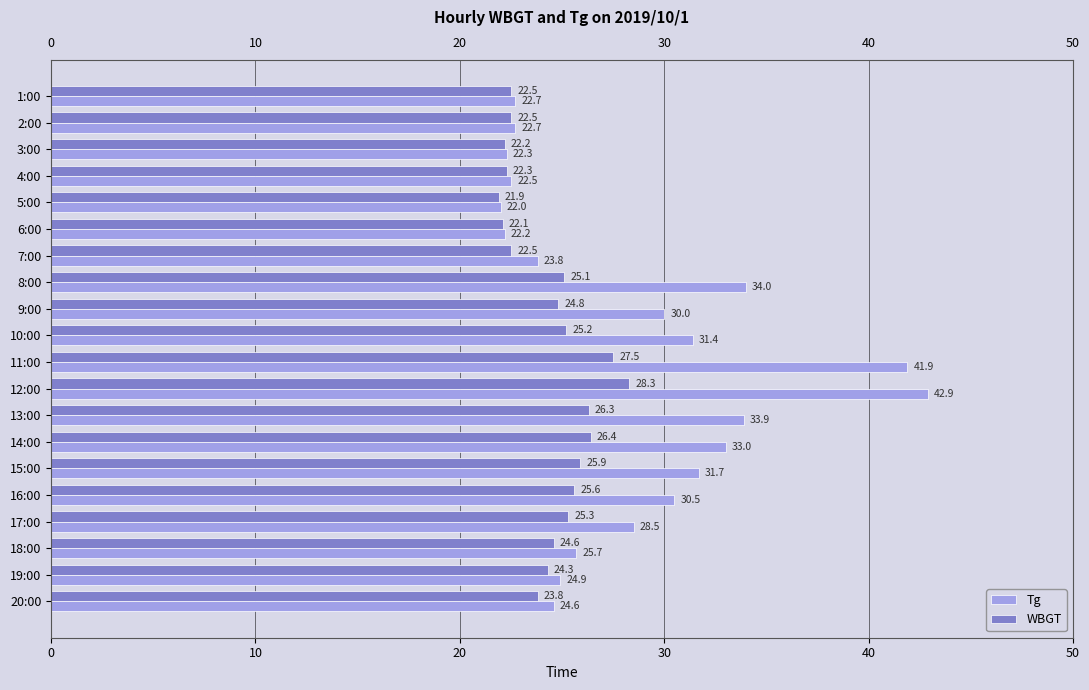

The value of Tg at 8:00 is 34.0. True or false?

True